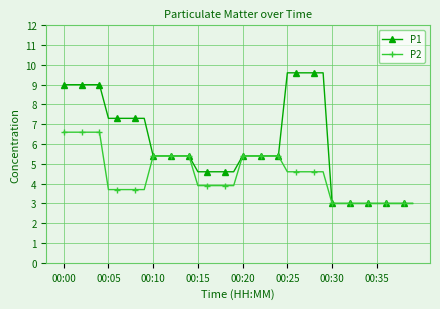

Does the chart have visible grid lines?

Yes